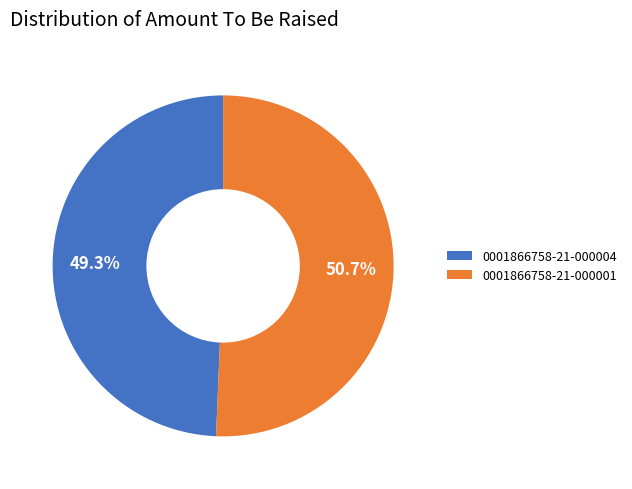

Is 0001866758-21-000004 the majority of the pie?

No